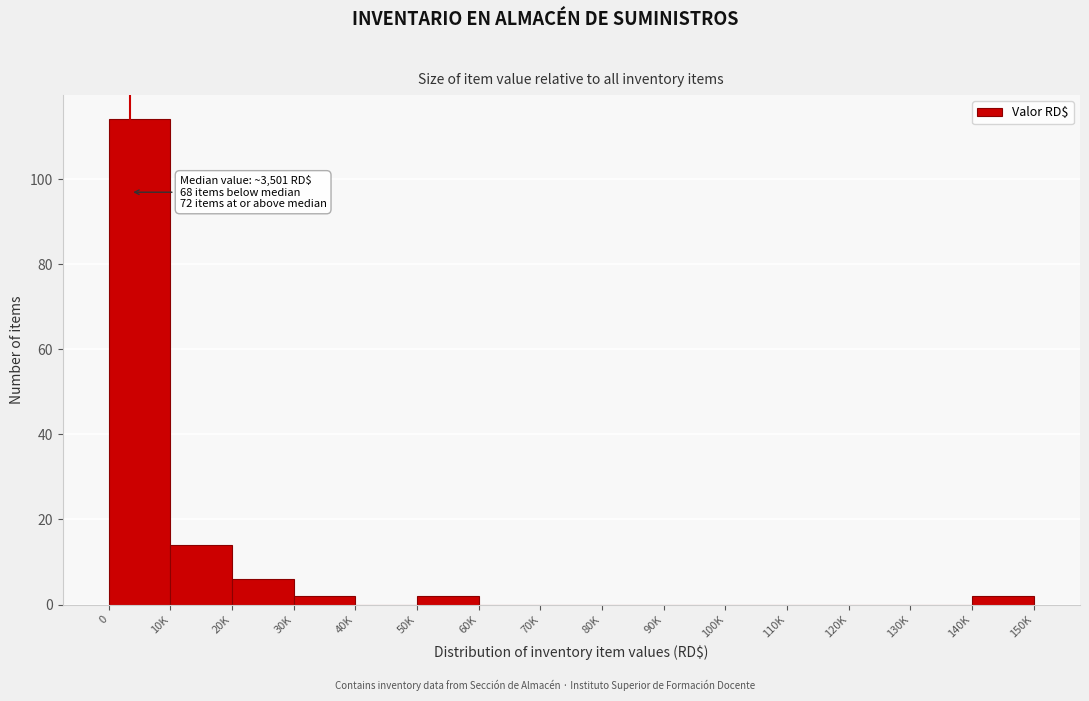

Reading left to right, what are all the values shown in this chart?

0=114	10K=14	20K=6	30K=2	40K=0	50K=2	60K=0	70K=0	80K=0	90K=0	100K=0	110K=0	120K=0	130K=0	140K=2